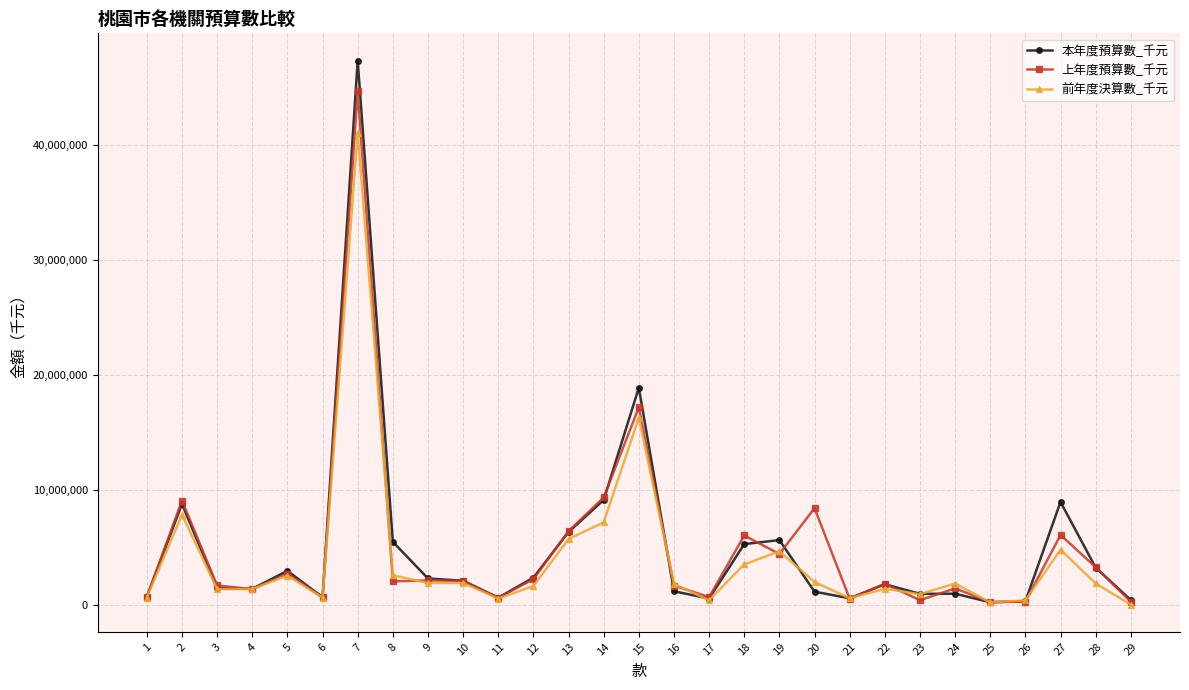

The 前年度決算數_千元 series shows 1833386 at 24. True or false?

True